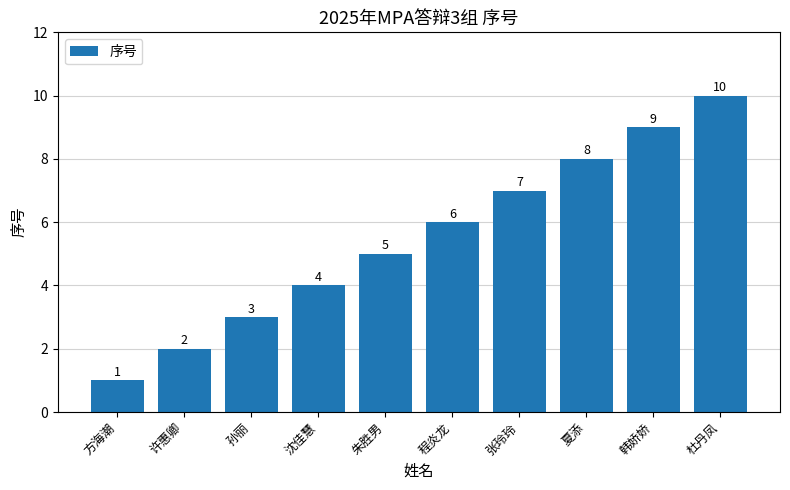

At which label is the value closest to 5?

朱胜男